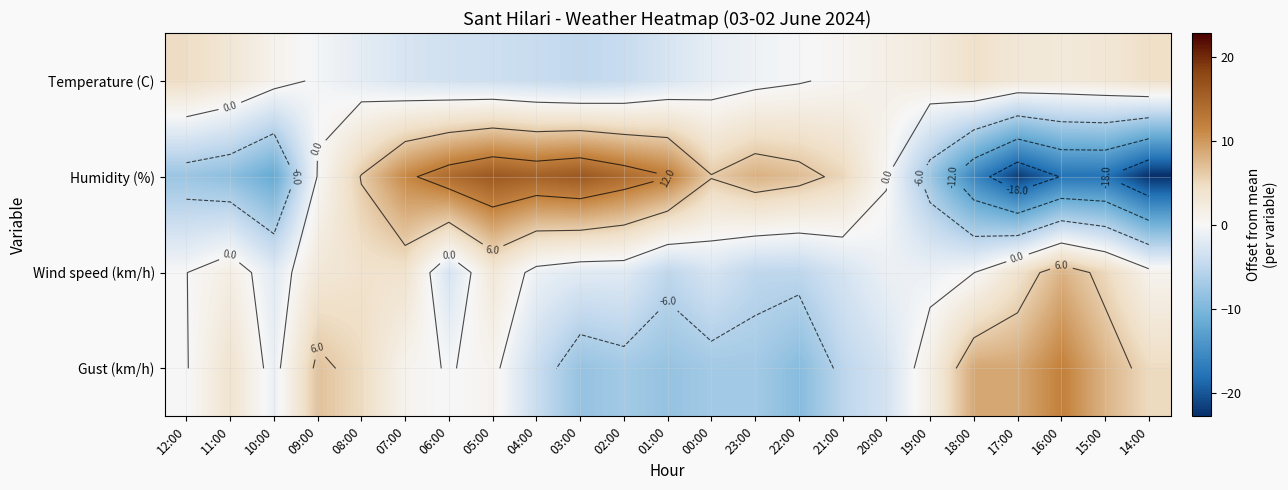

Which has a higher value, 11:00 or 10:00?

11:00